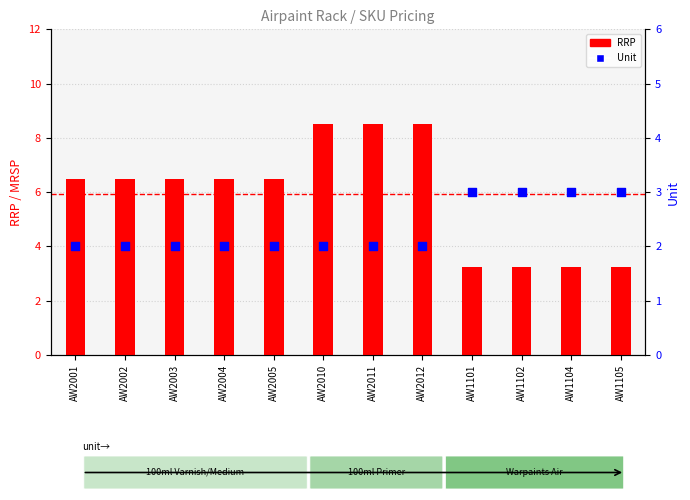

Which series has the largest total across all categories?

RRP